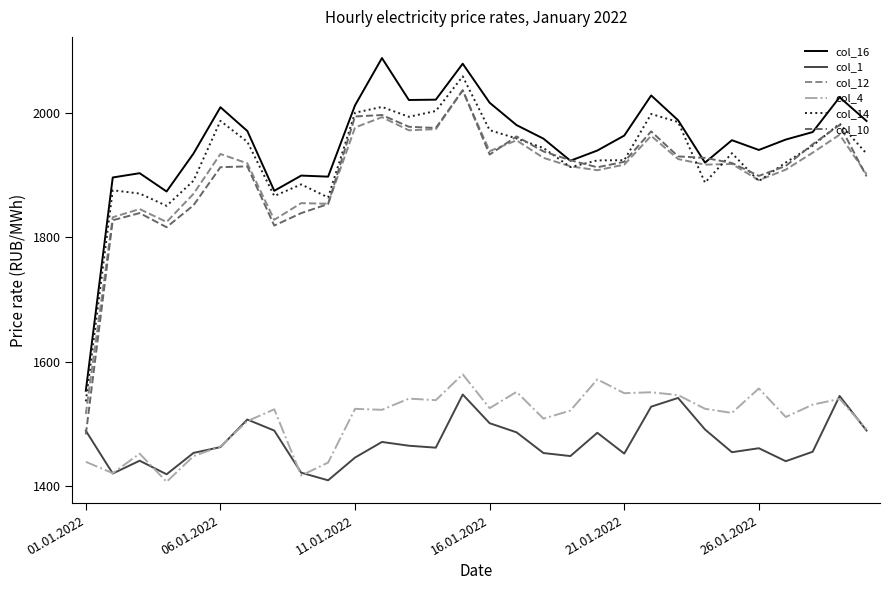

What is the greatest value displayed?

2088.2